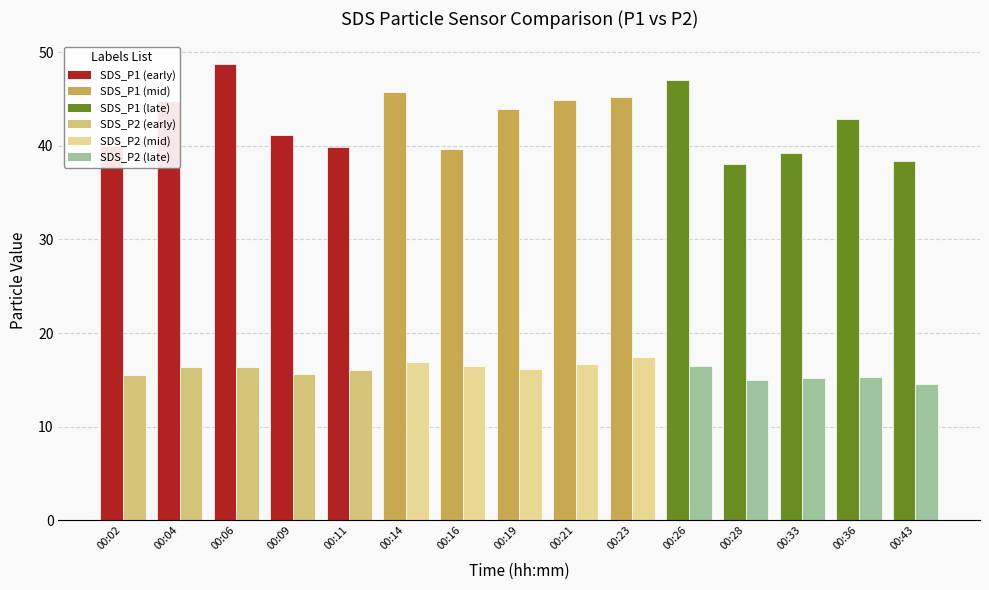

What is the total value across all series at 00:23?

62.6